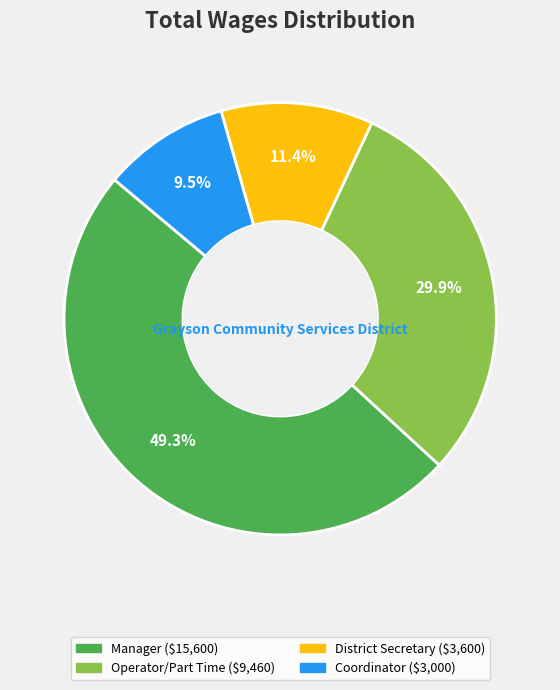

Is there any slice that represents more than half of the pie?

No